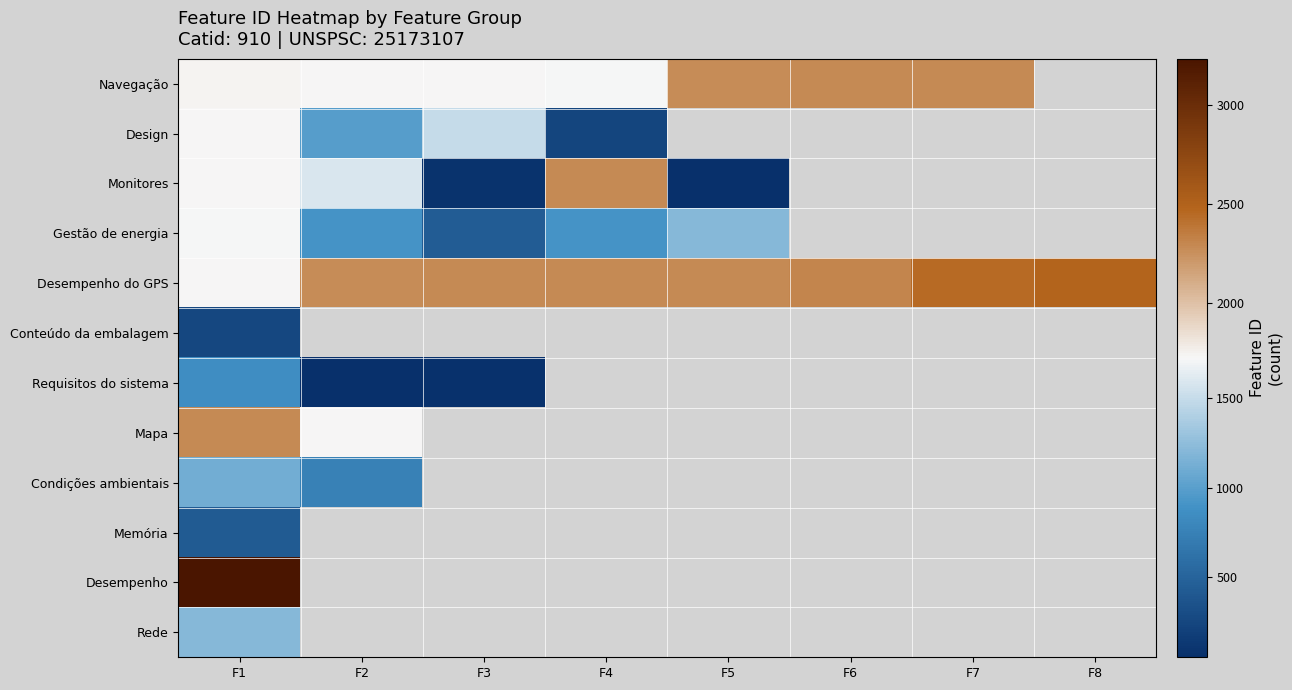

Which series has the largest total across all categories?

Desempenho do GPS